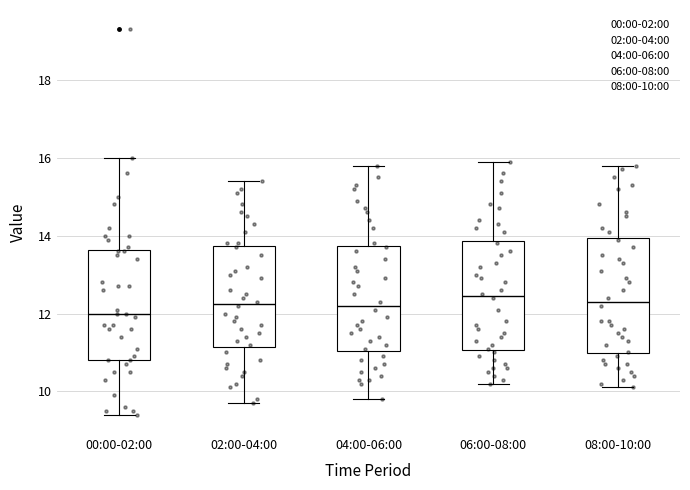

Reading left to right, transcribe this box plot: for each box, give where its median line is, the range the box spans, and where its two whiskers end, as read against the y-axis. The values are not printed on the chart, so give them approximately, as read against the axis.

00:00-02:00: median 12.0, box 10.8 to 13.6, whiskers 9.4 to 16.0
02:00-04:00: median 12.2, box 11.2 to 13.8, whiskers 9.8 to 15.4
04:00-06:00: median 12.2, box 11.0 to 13.8, whiskers 9.8 to 15.8
06:00-08:00: median 12.4, box 11.0 to 13.8, whiskers 10.2 to 16.0
08:00-10:00: median 12.4, box 11.0 to 14.0, whiskers 10.2 to 15.8